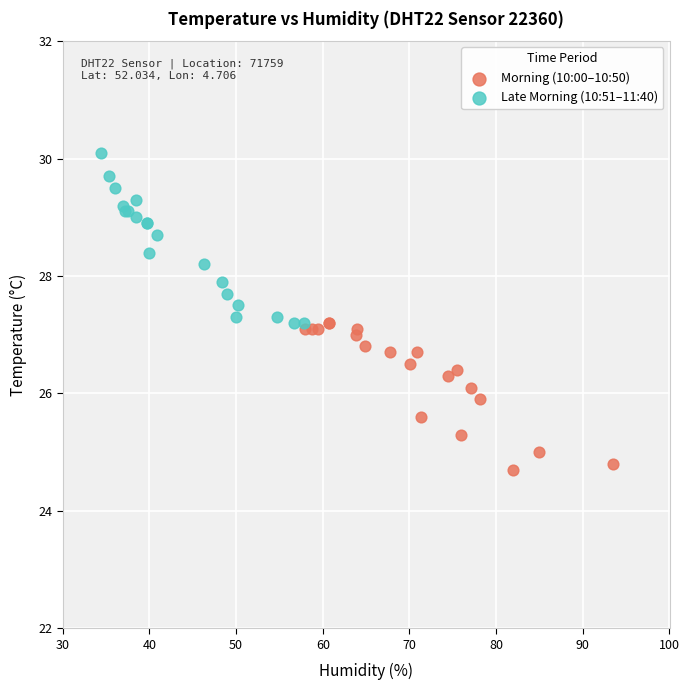

Which series contains the highest Y value?

Late Morning (10:51–11:40)